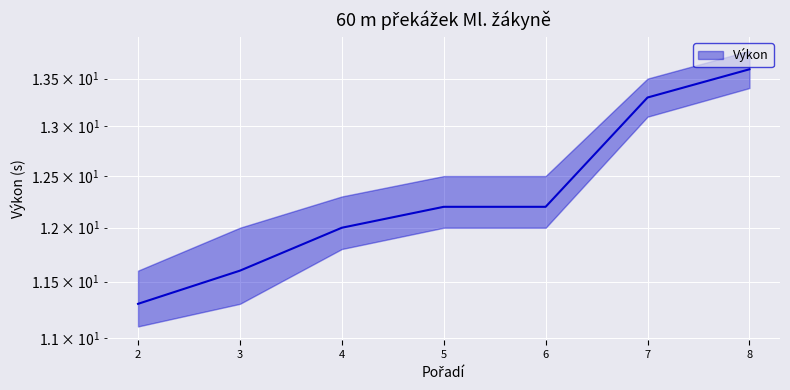

What is the smallest value displayed?

11.3